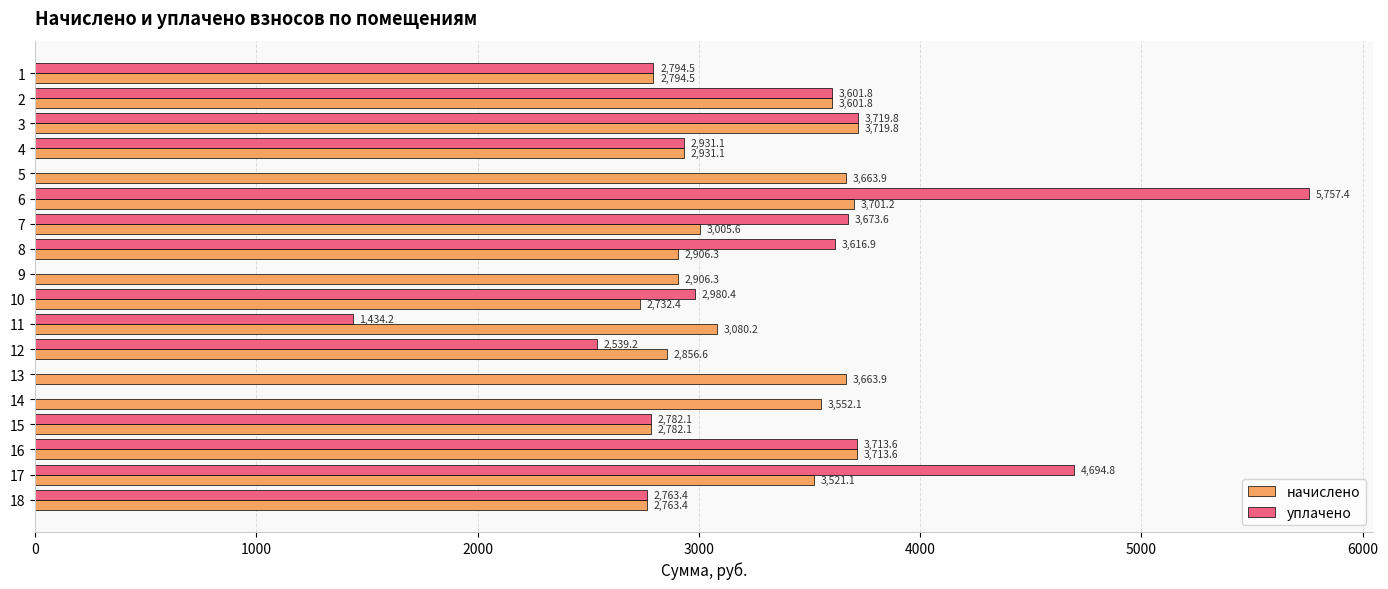

Which series changed the most between 4 and 5?

уплачено